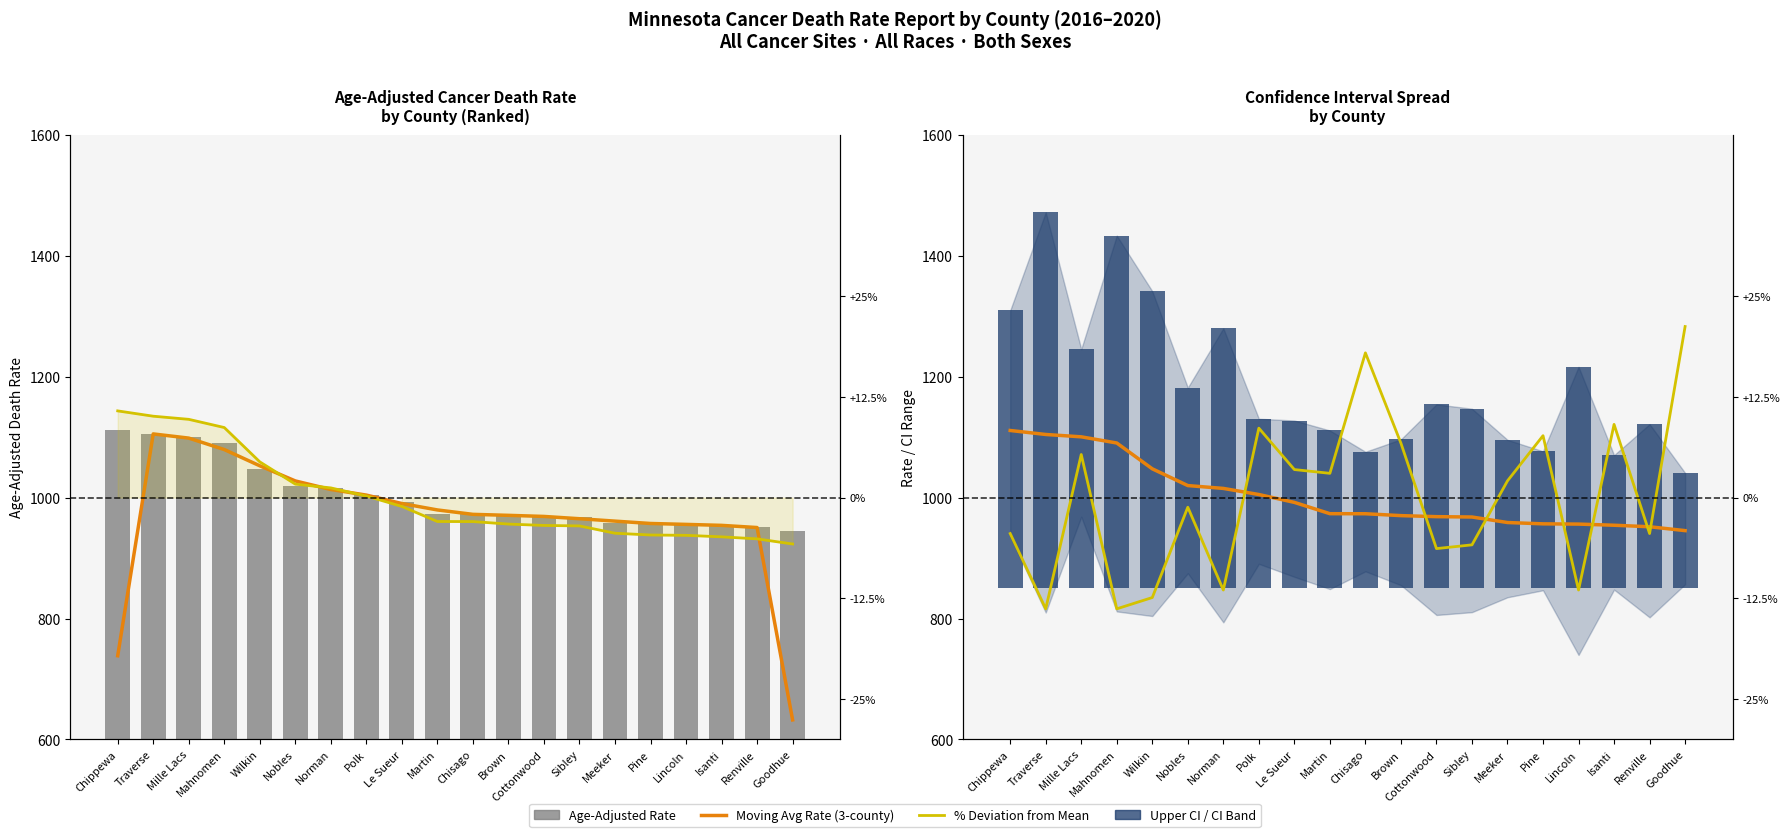

What is the difference between the maximum and minimum values in the Death Rate (Moving Avg) series?

165.6